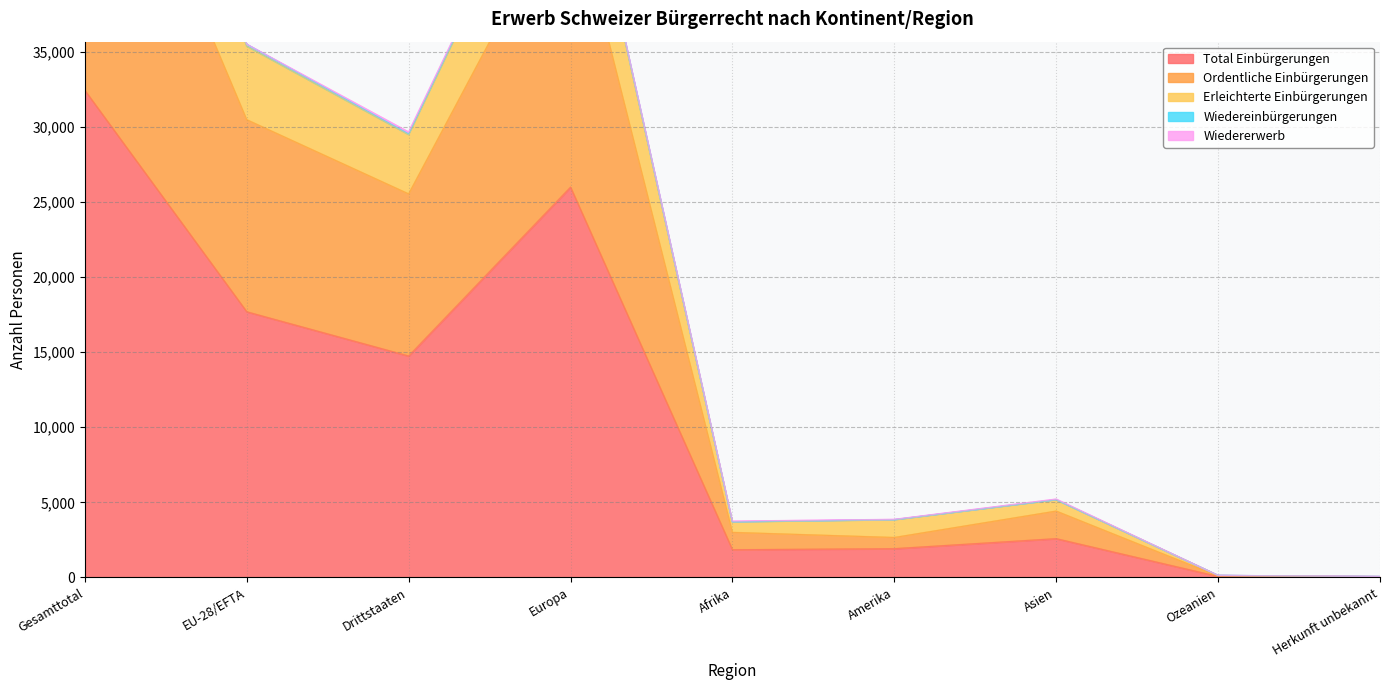

True or false: Total Einbürgerungen has more than 2 points higher than both neighbors.

False